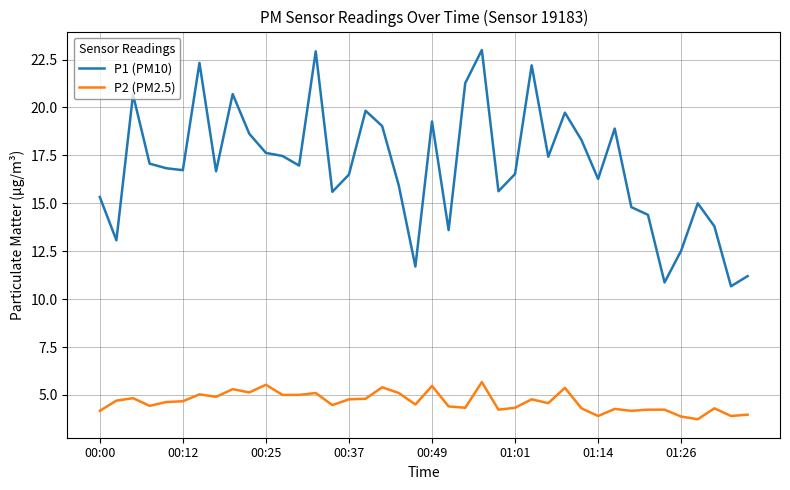

Rank the series by their maximum value, from highest to lowest.

P1 (PM10), P2 (PM2.5)